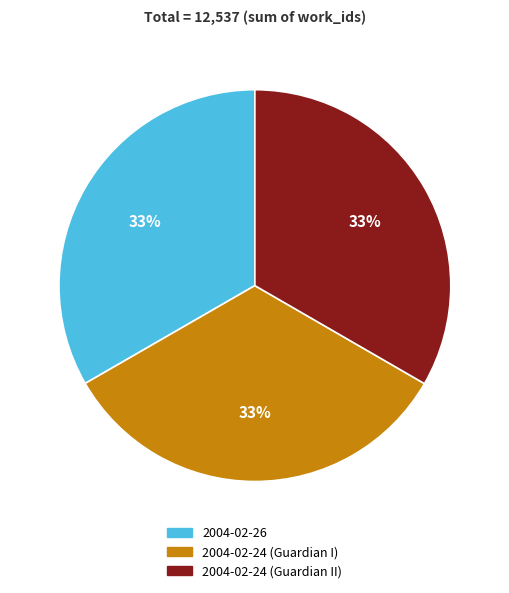

To the nearest percent, what is the combined percentage of 2004-02-24 (Guardian I) and 2004-02-24 (Guardian II)?

67%